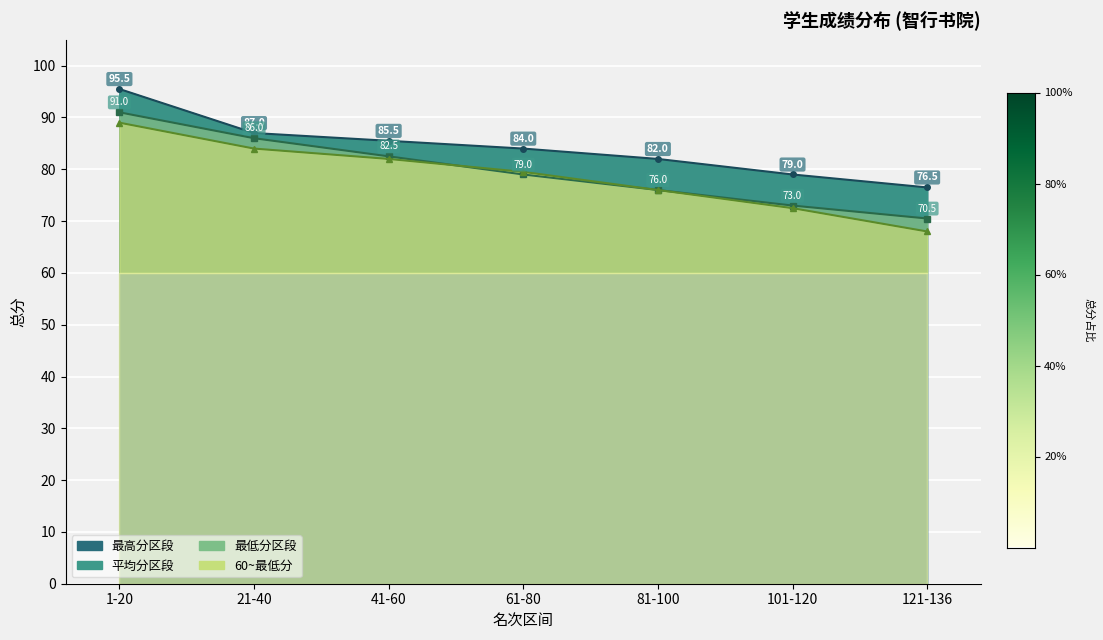

Which series changed the most between 1-20 and 21-40?

总分